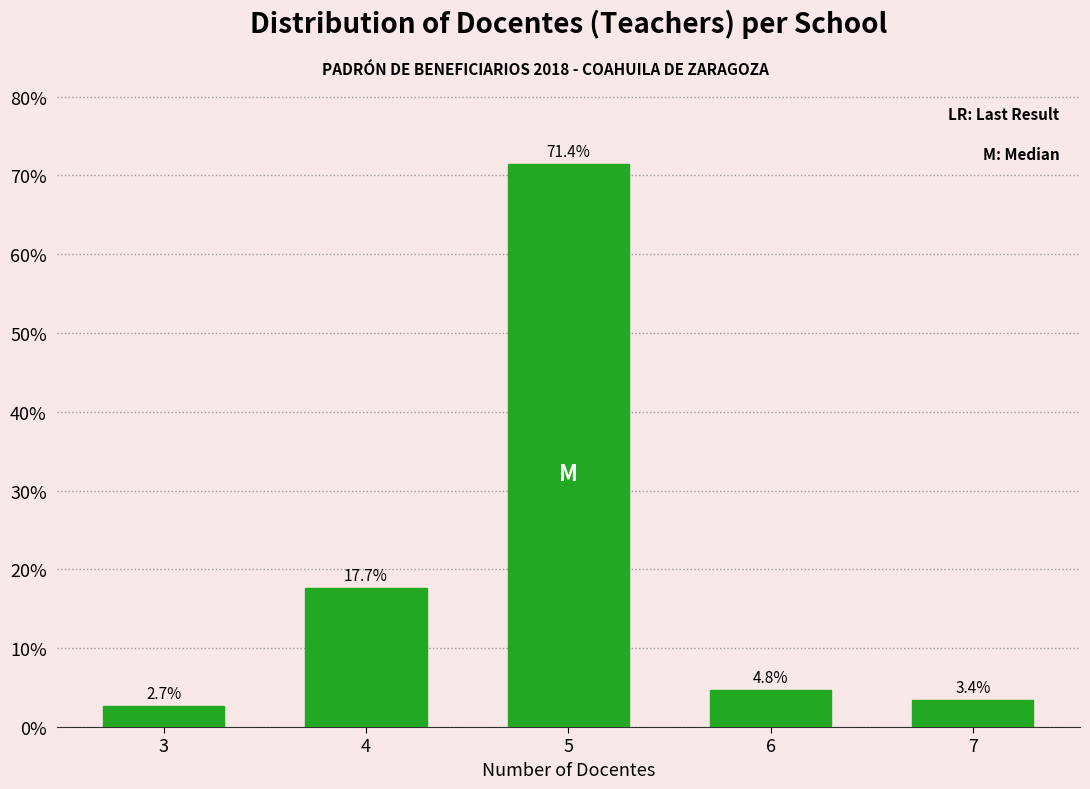

Reading left to right, extract all data points from this chart.

3=2.7	4=17.7	5=71.4	6=4.8	7=3.4